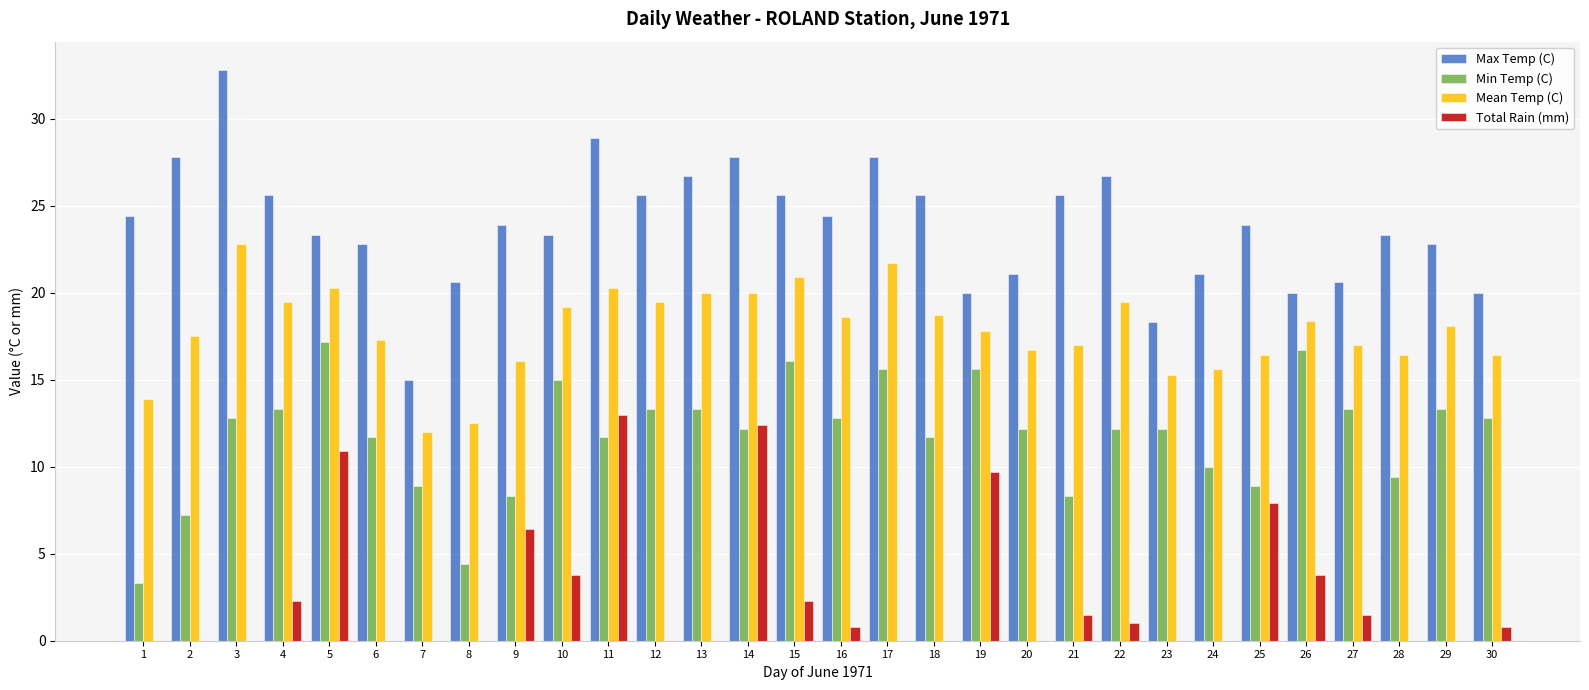

At which label is Total Rain (mm) closest to 6?

9